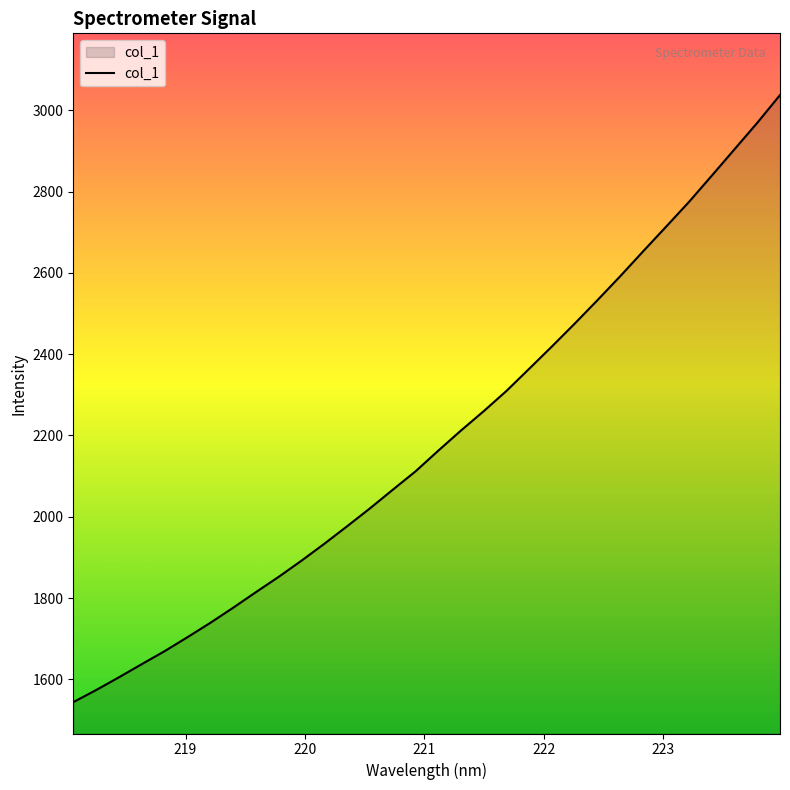

What is the minimum value shown in the chart?

1543.8